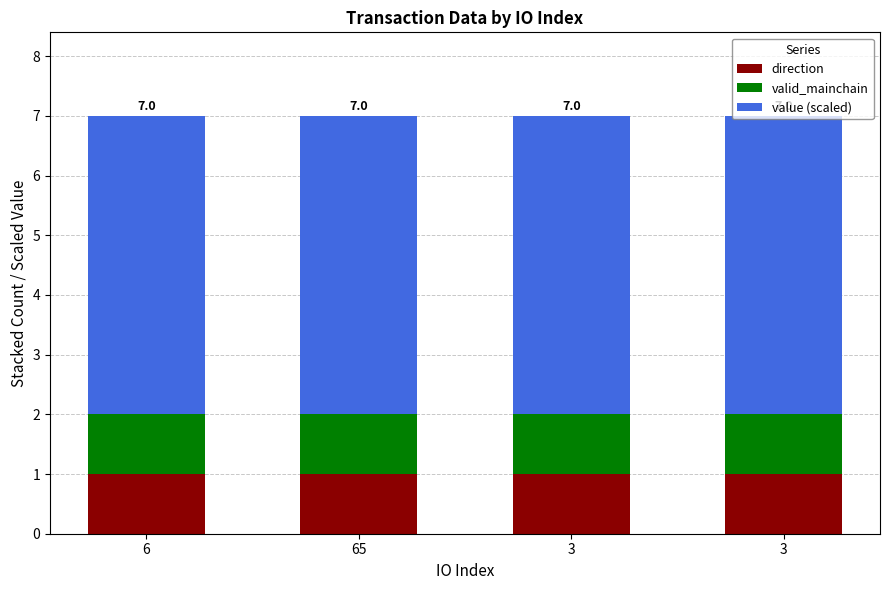

Are the bars horizontal?

No